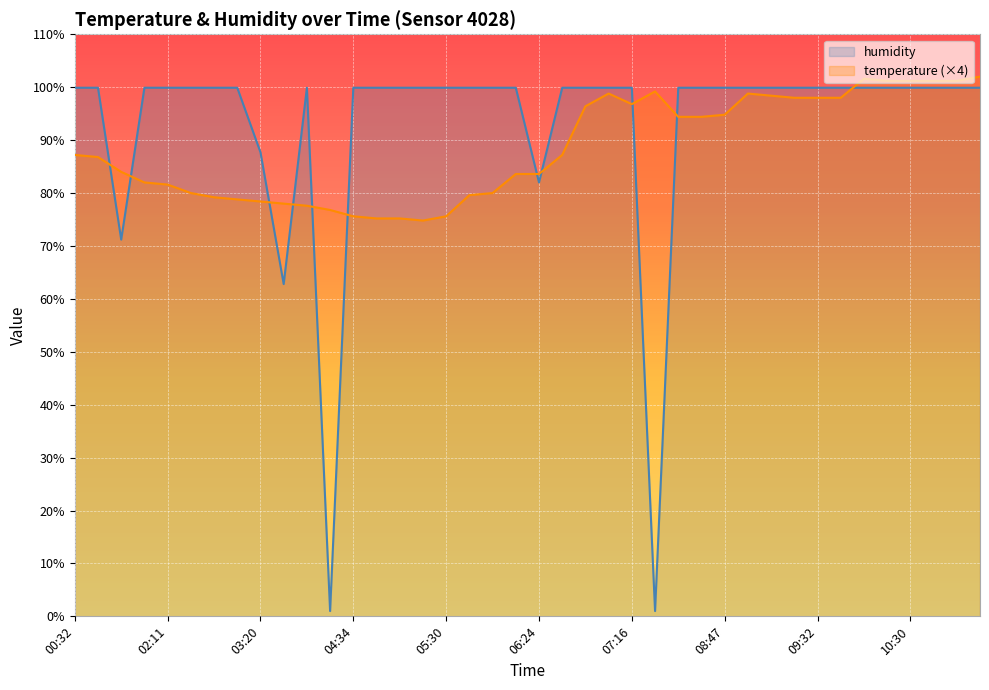

Rank the series by their maximum value, from highest to lowest.

temperature (×4), humidity